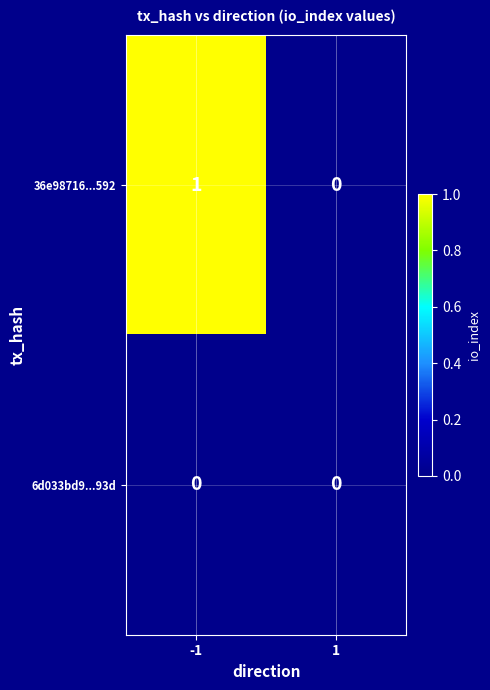

List the series in order of their overall mean, highest first.

36e98716...592, 6d033bd9...93d